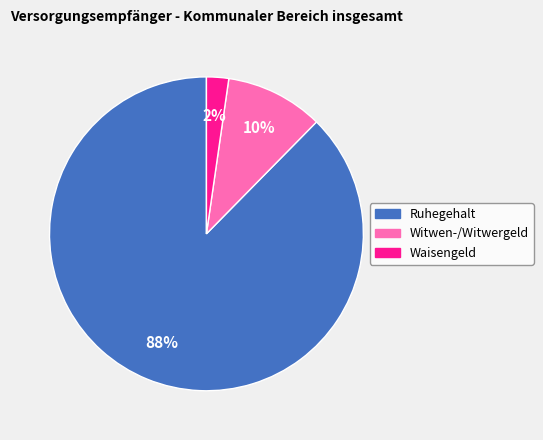

To the nearest percent, what is the average slice percentage?

33%